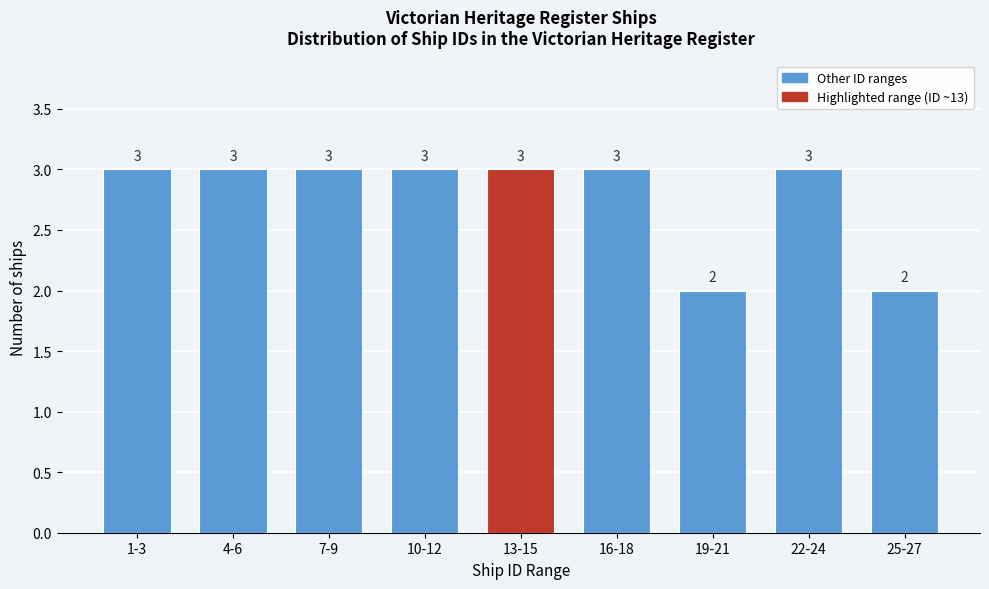

Reading right to left, what are all the values shown in this chart?

2	3	2	3	3	3	3	3	3